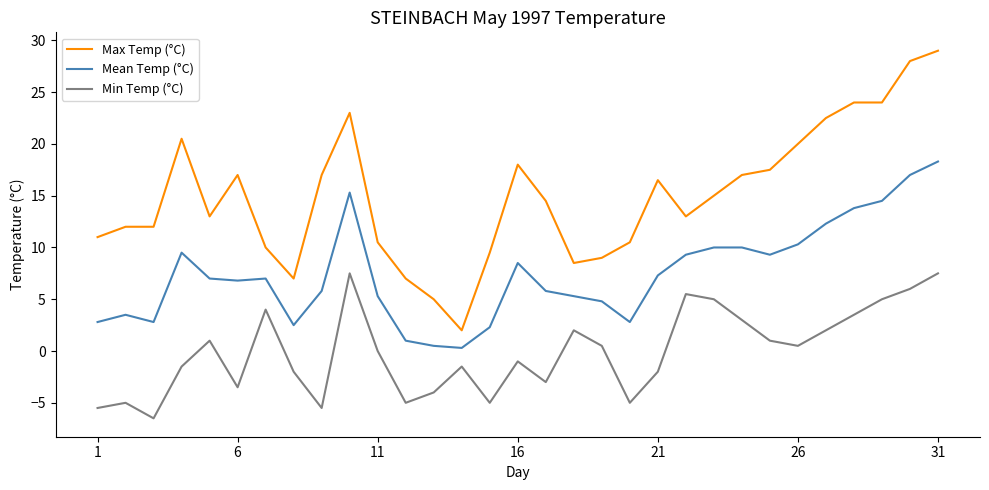

How many lines are shown in the chart?

3